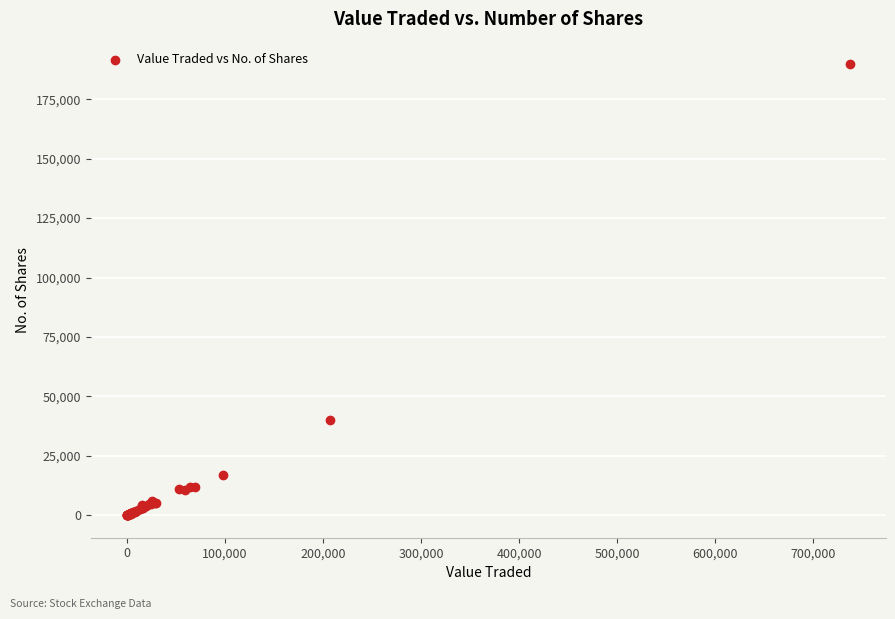

What Y value in the scatter plot is closest to 94882?

40000